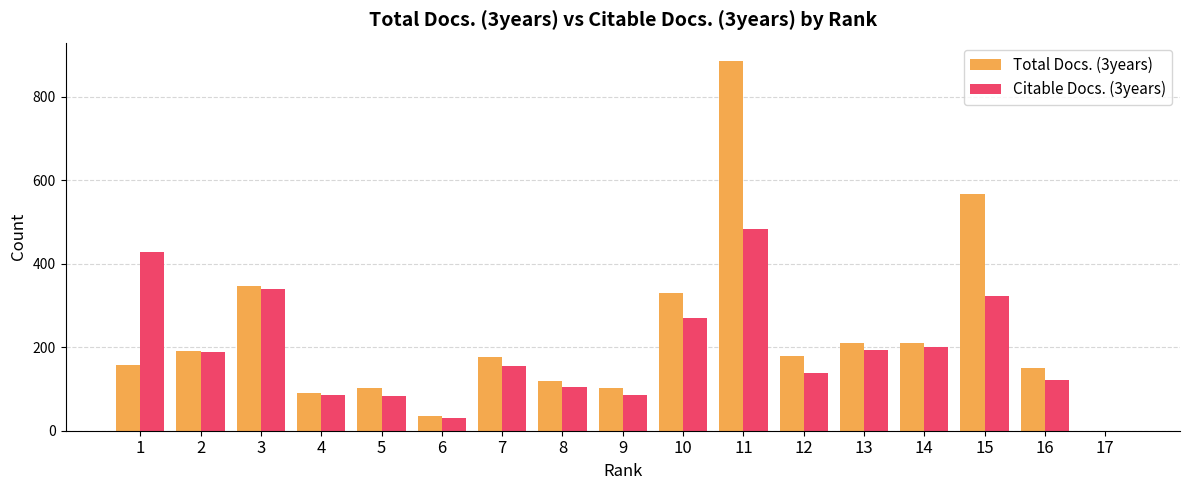

The value of Total Docs. (3years) at 9 is 102. True or false?

True